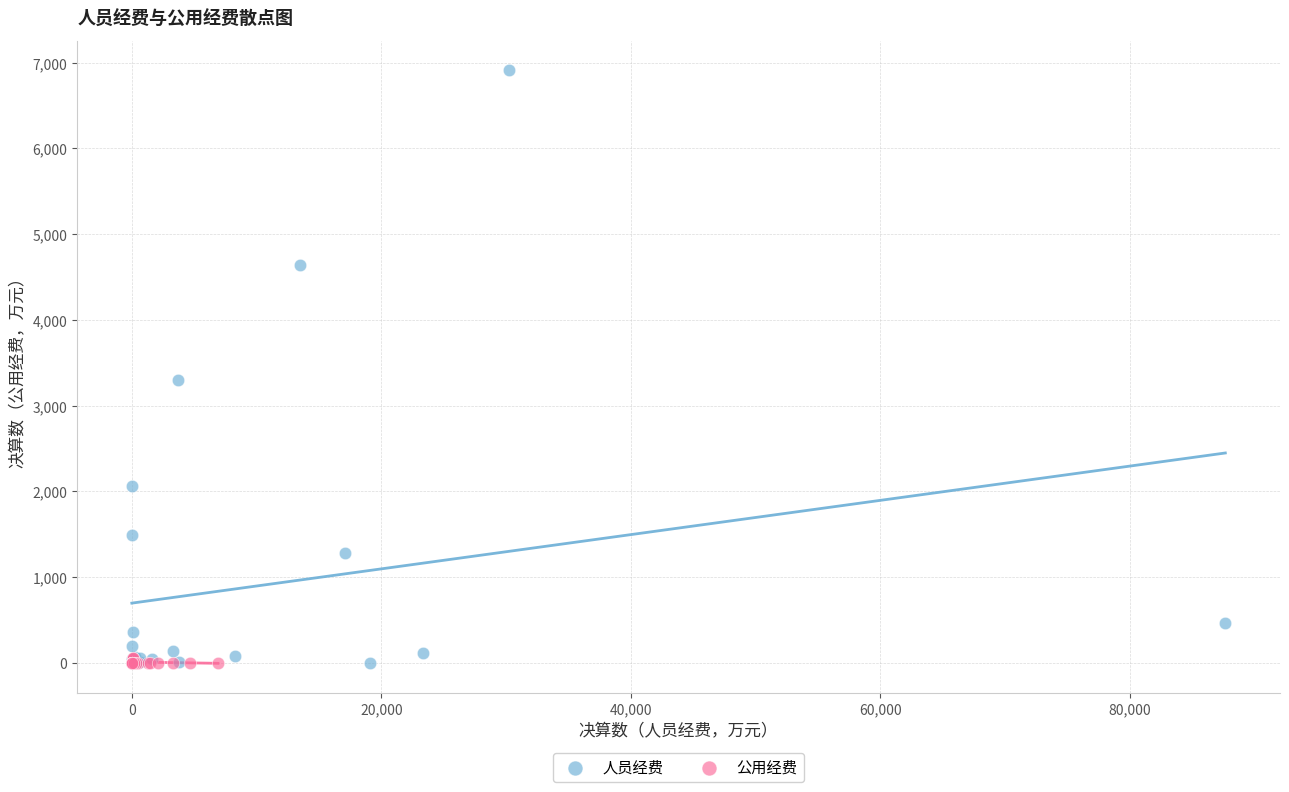

What are all the series names shown in the legend?

人员经费, 公用经费